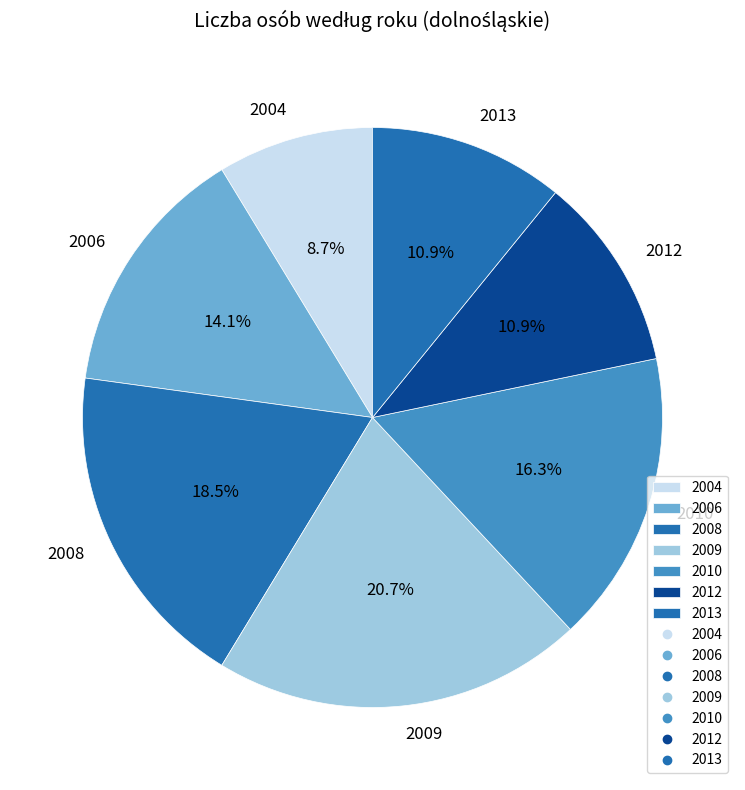

Combined, do 2010 and 2012 account for over 50%?

No